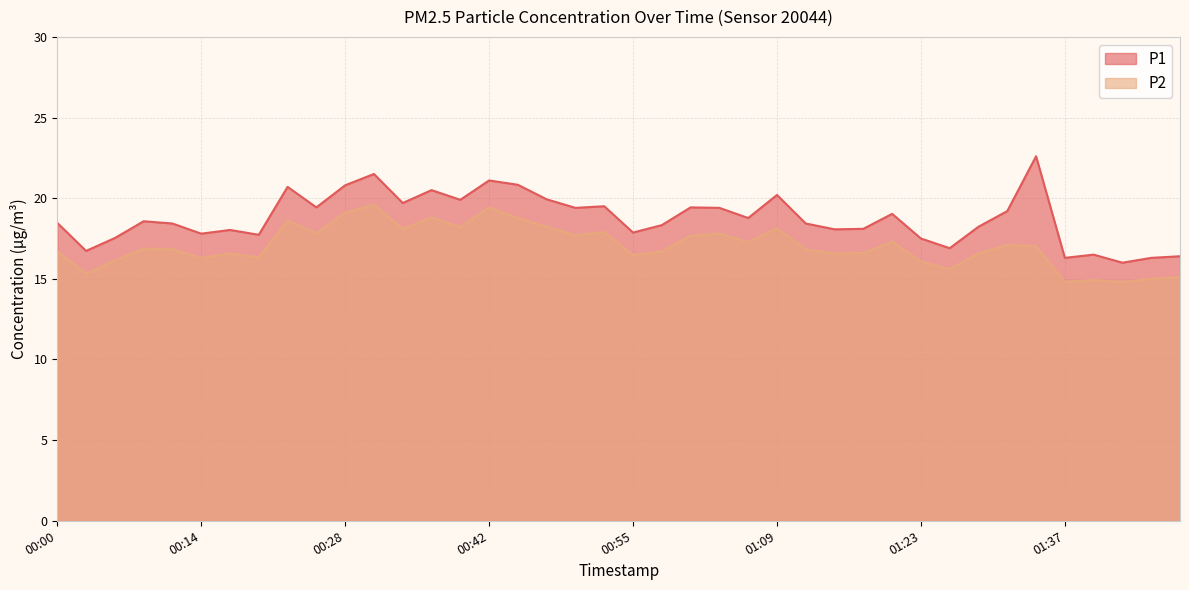

What is the greatest value displayed?

22.6